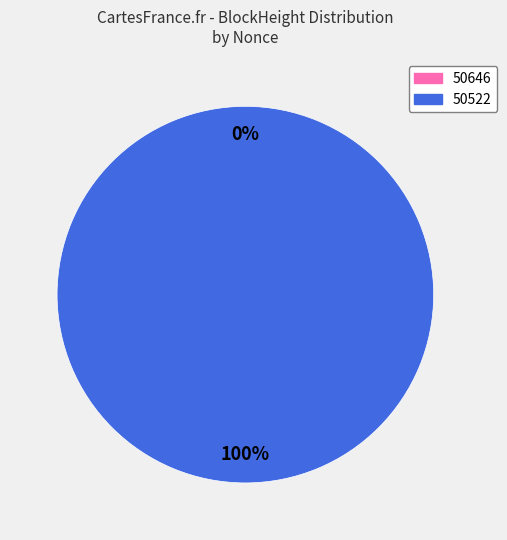

How many segments does this pie chart have?

2